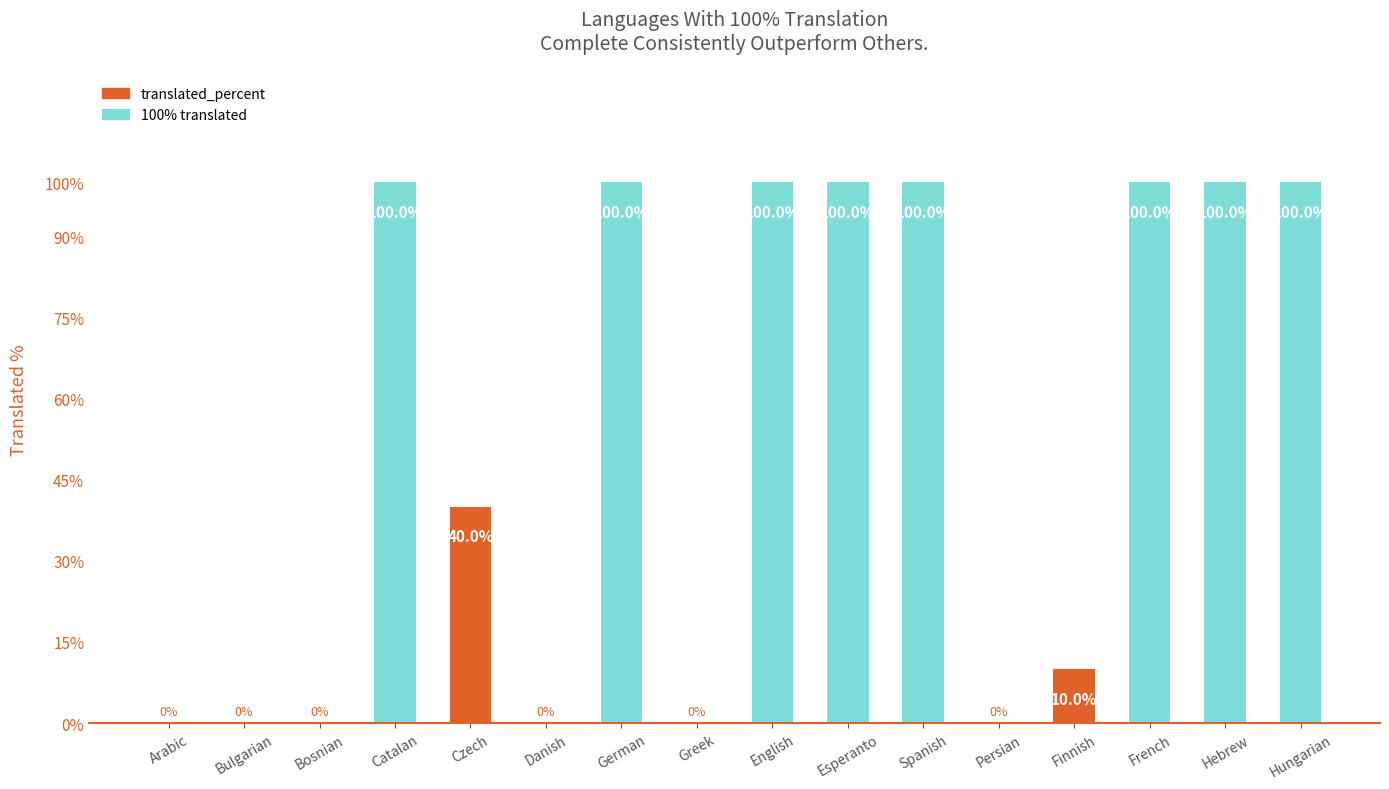

What is the difference between the values at Persian and Hebrew?

100